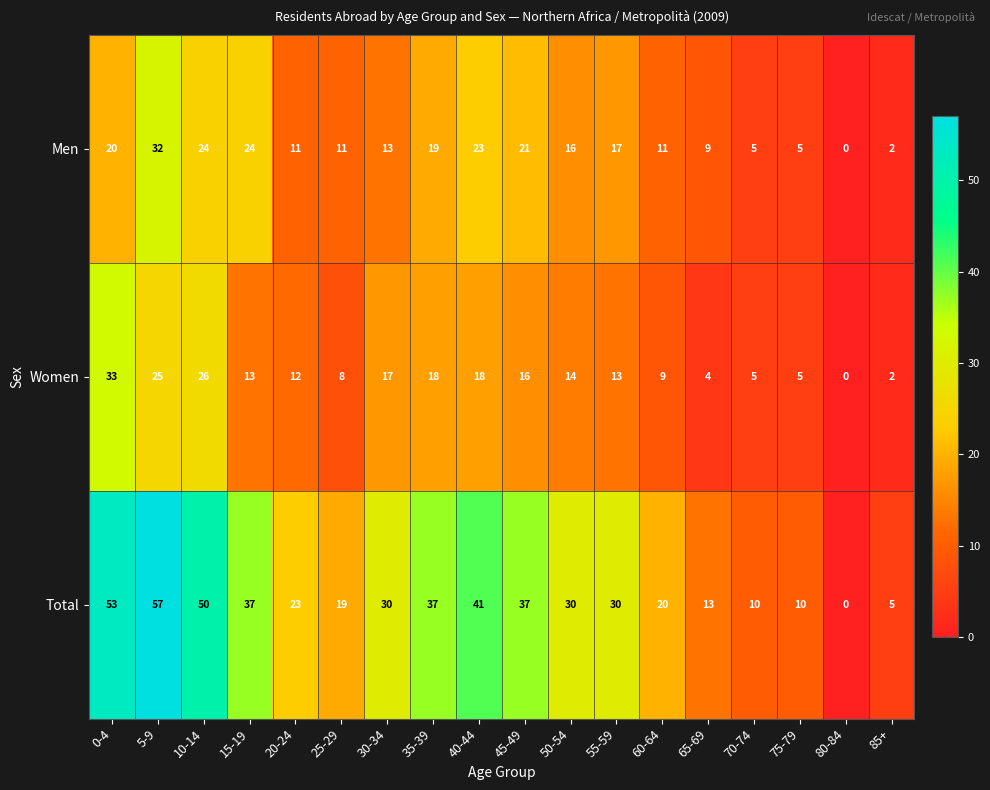

How many distinct data groups are displayed?

3